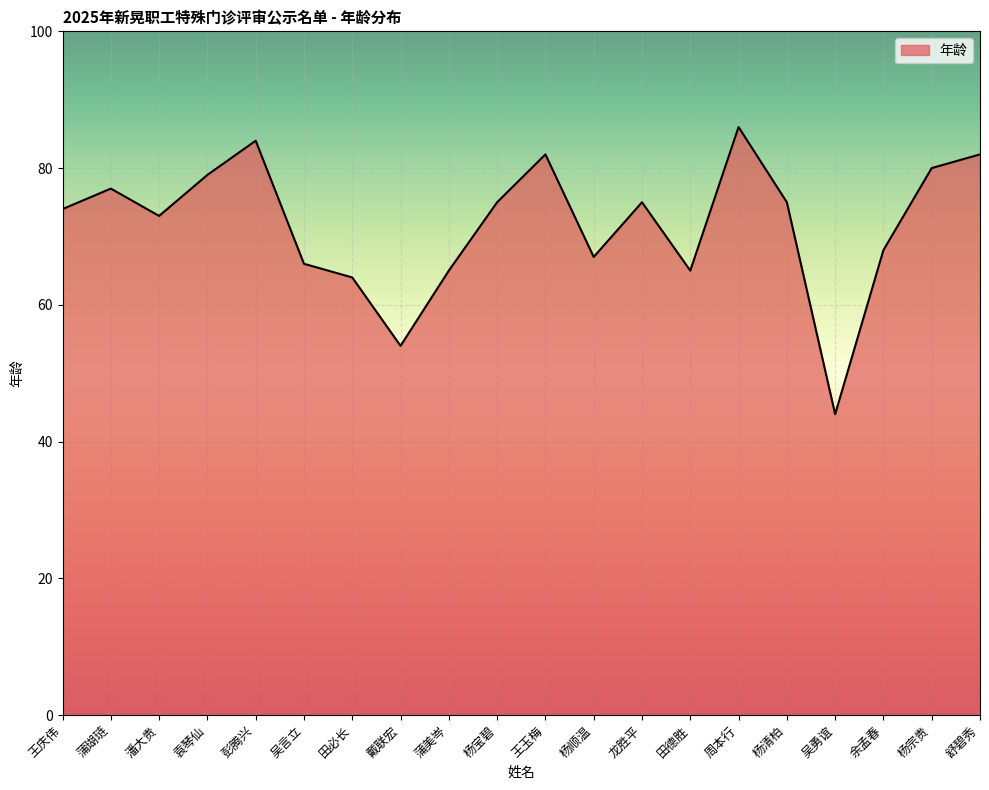

Reading left to right, transcribe all the data shown in this chart.

74	77	73	79	84	66	64	54	65	75	82	67	75	65	86	75	44	68	80	82